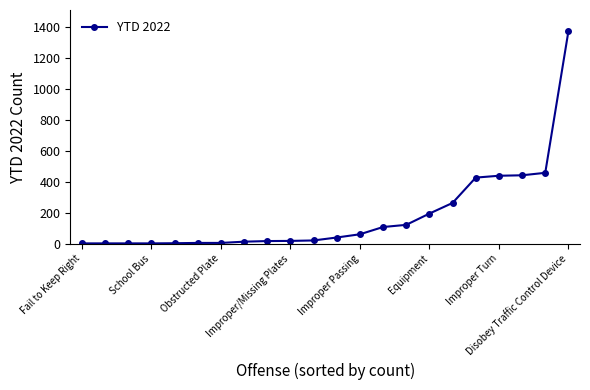

What is the greatest value displayed?

1375